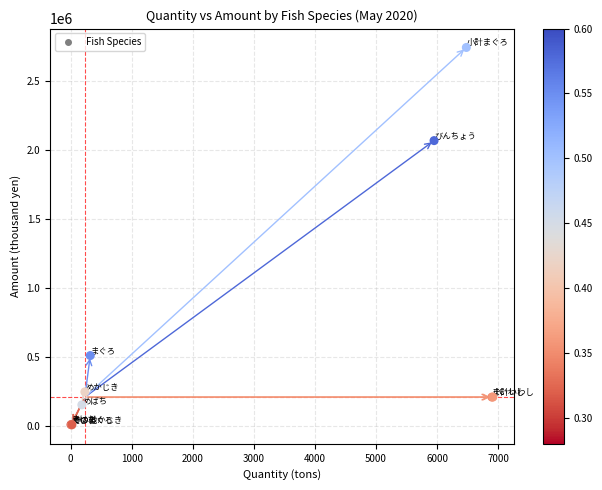

What Y value in the scatter plot is closest to 1375873?

2069831.1